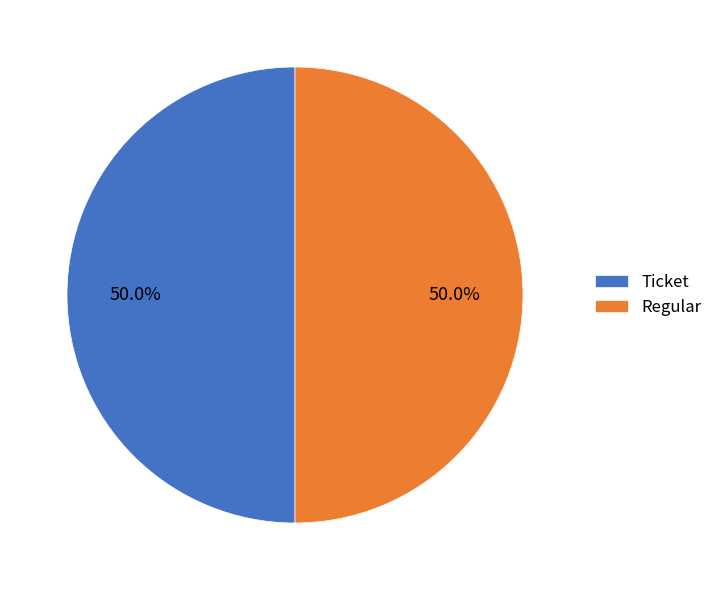

To the nearest percent, what is the difference between the largest and smallest slice percentages?

0%